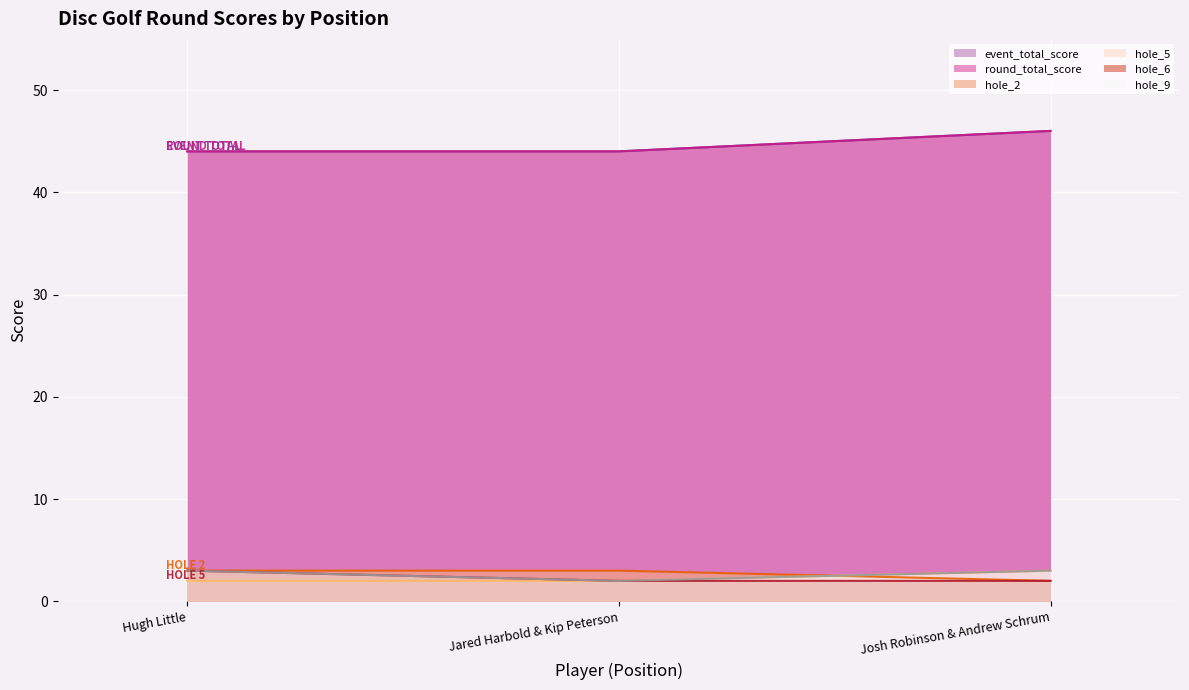

Does the chart display data point markers on the line(s)?

No